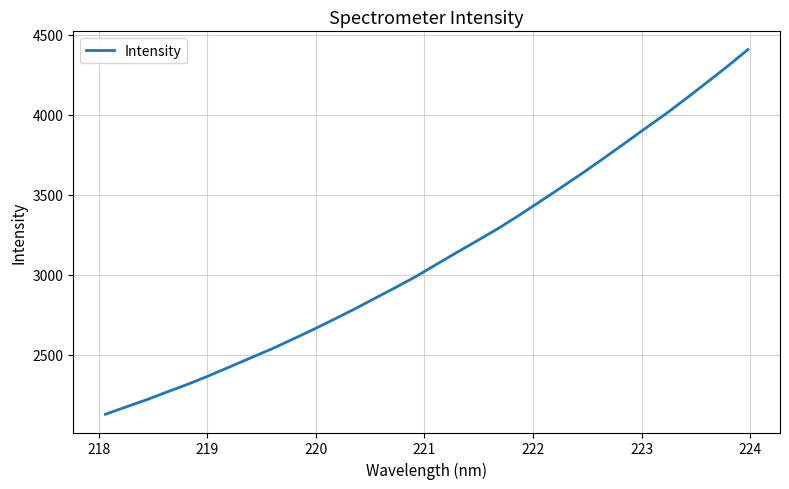

What is the maximum value shown in the chart?

4408.5